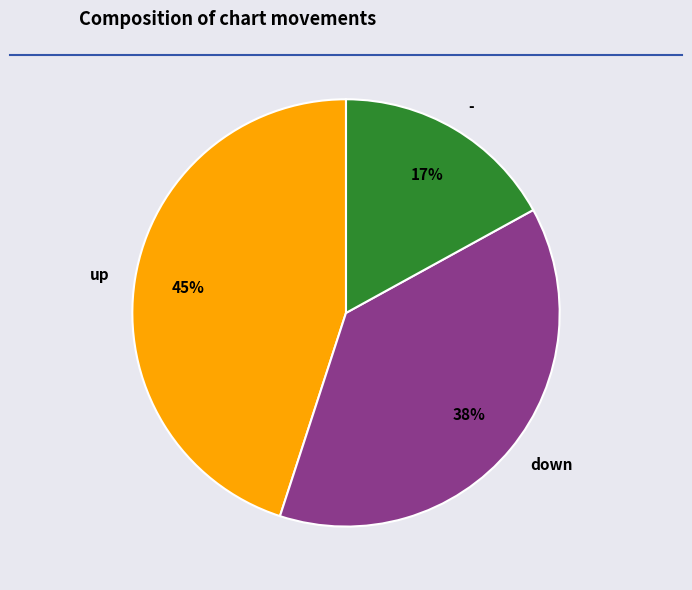

Is the sum of - and down greater than half?

Yes